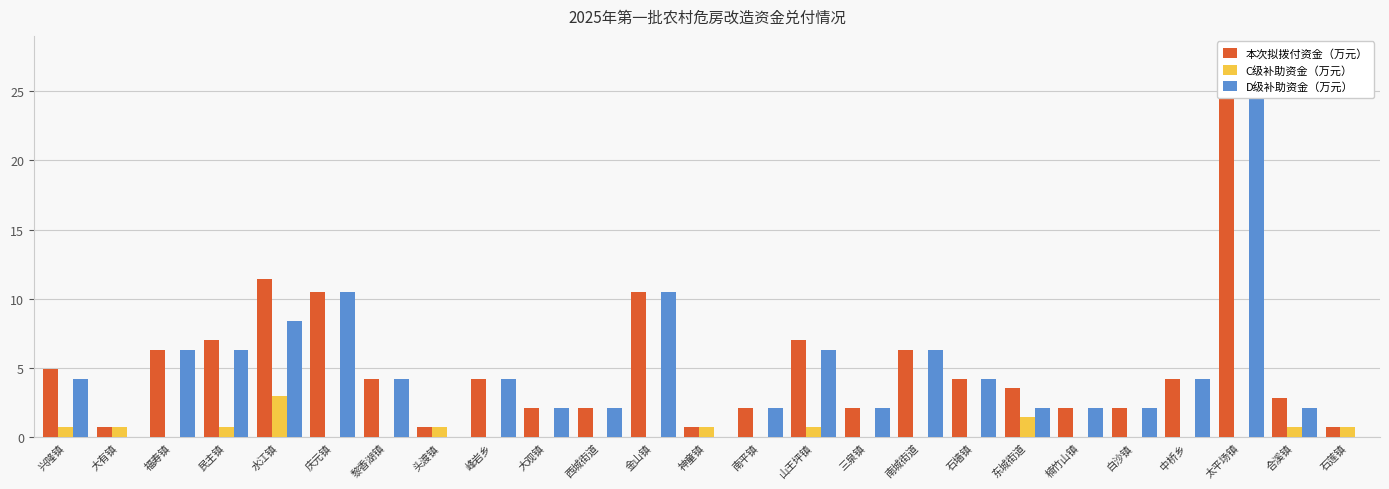

Where is 本次拟拨付资金（万元） nearest to the value 12?

水江镇